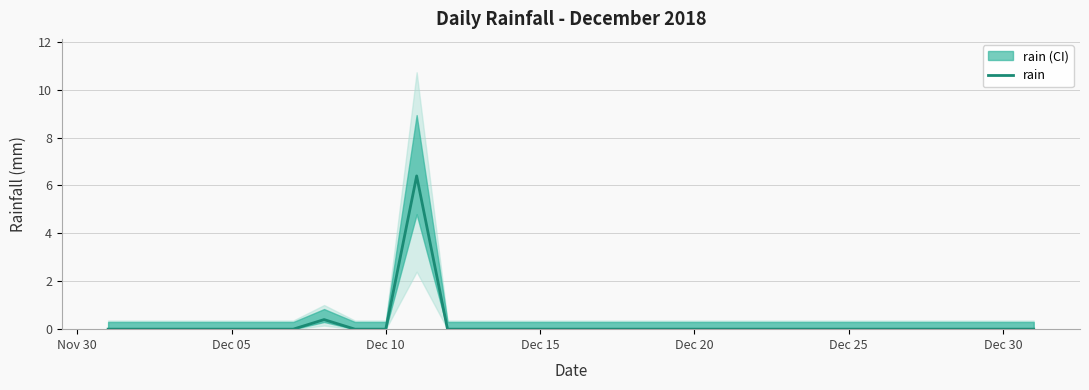

How many categories are shown in the chart?

31